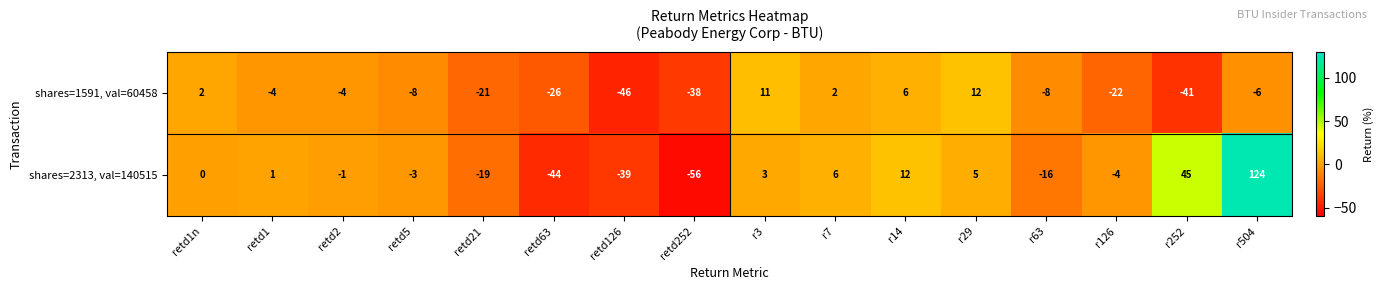

What is the difference between the second highest and second lowest values in the shares=2313, val=140515 series?

89